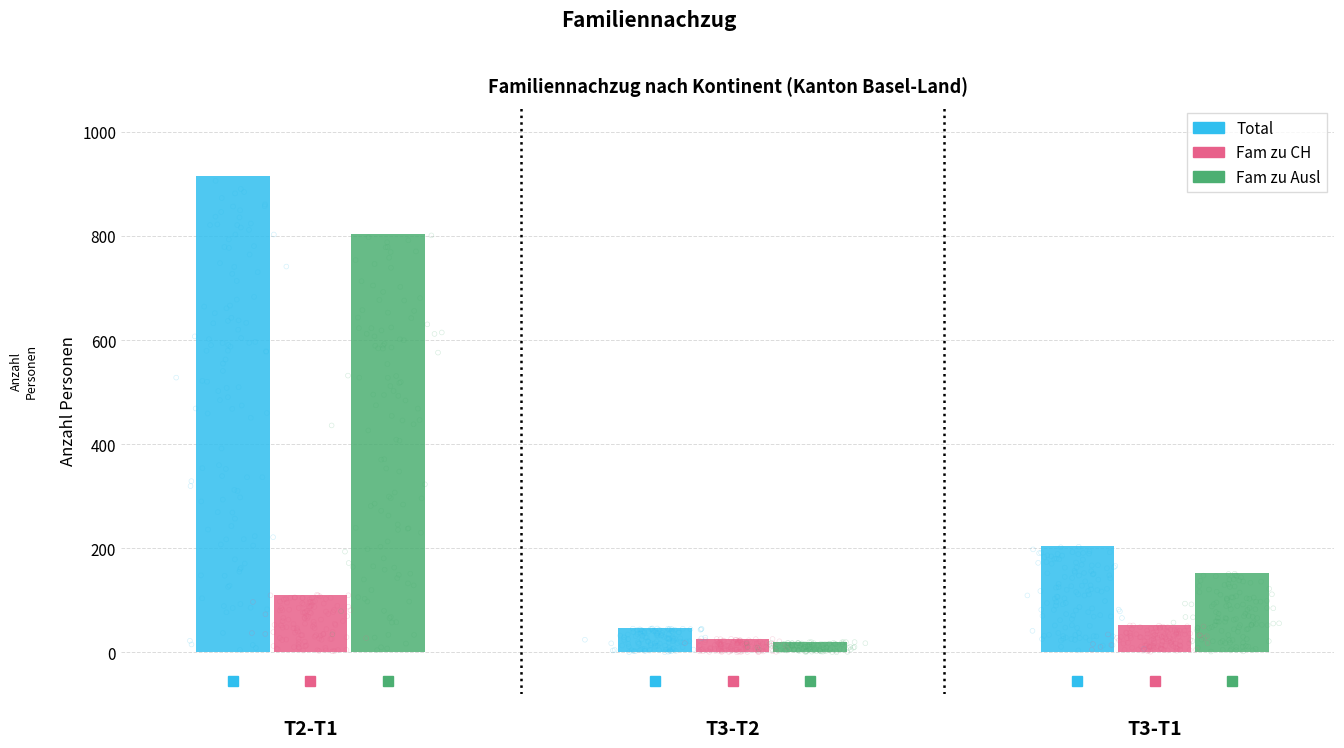

Which series reaches the maximum Y coordinate?

Total